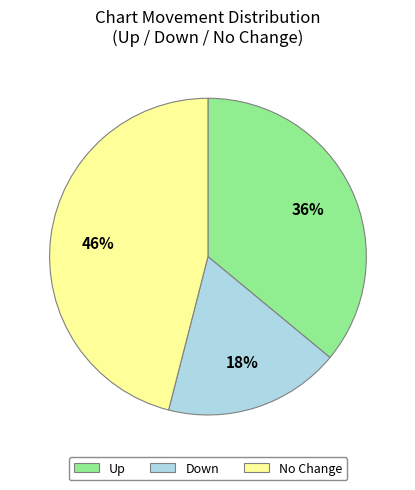

To the nearest percent, what is the average slice percentage?

33%